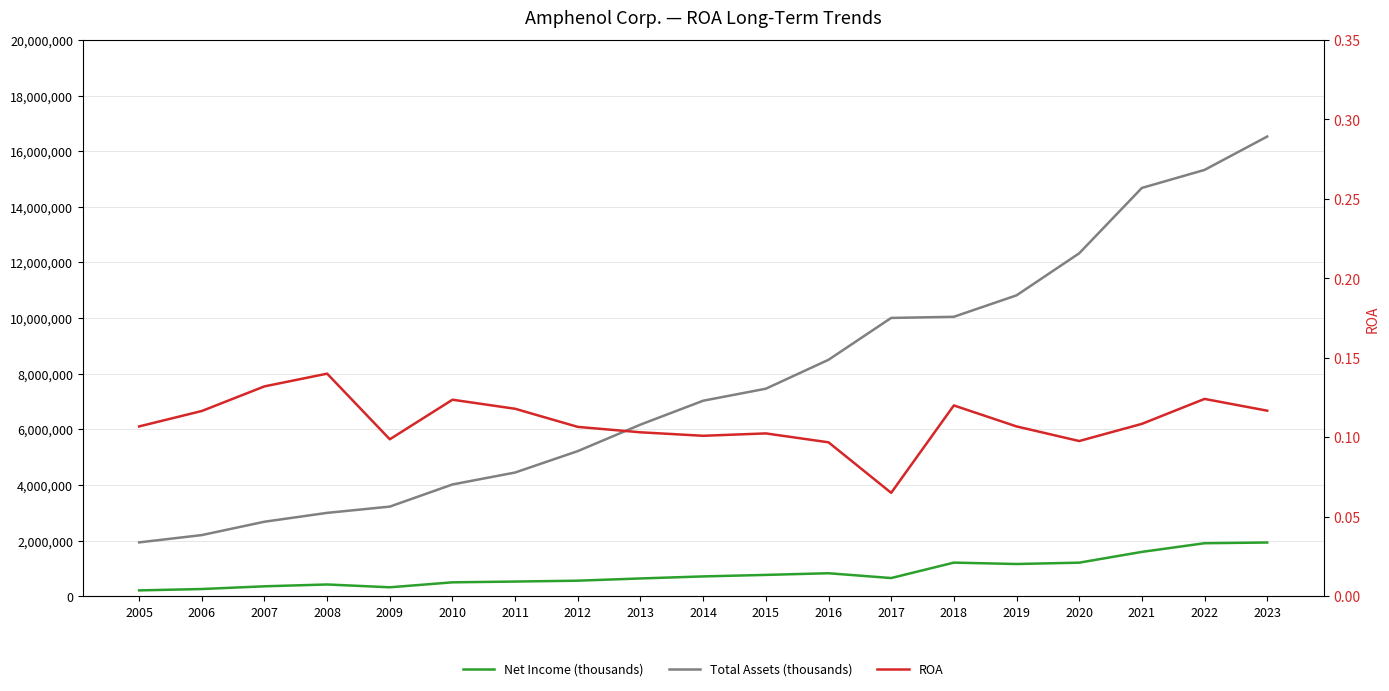

Which label corresponds to the largest value in the chart?

2023